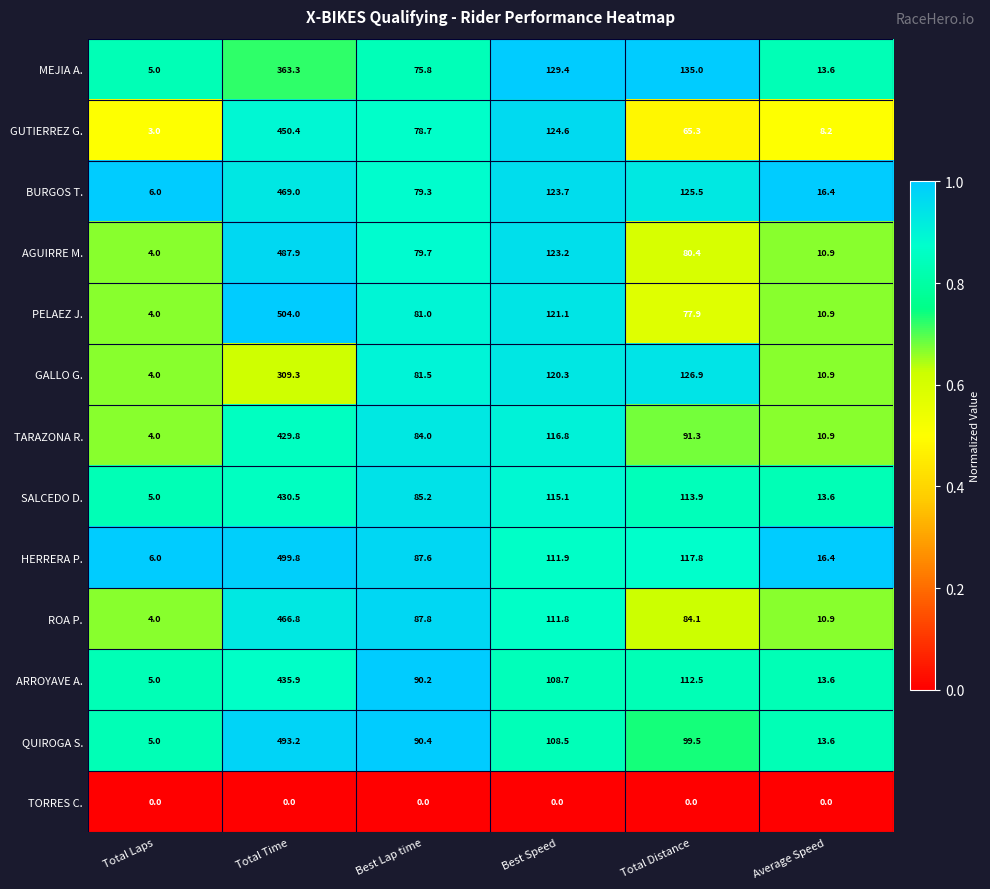

At which label is AGUIRRE M. closest to 245?

Best Speed